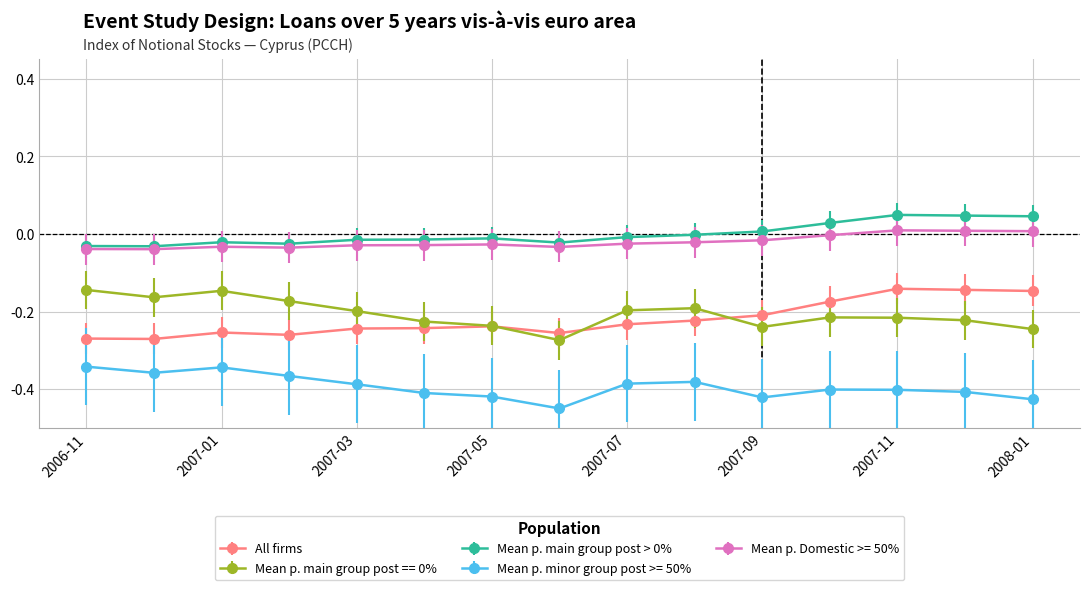

True or false: Mean p. main group post > 0% has more than 0 points higher than both neighbors.

True